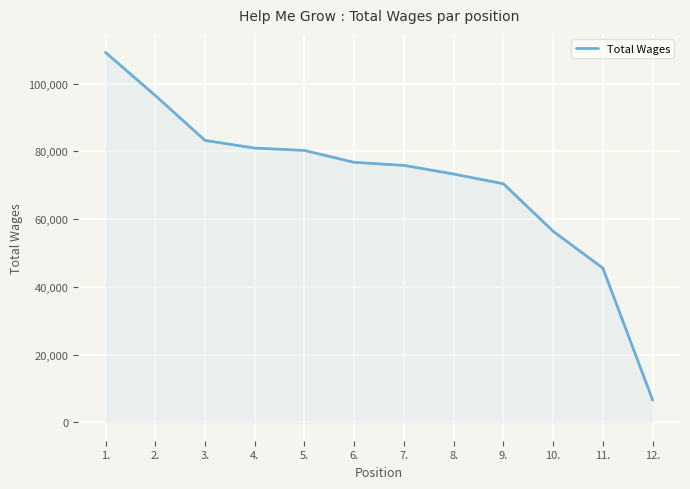

What is the minimum value shown in the chart?

6551